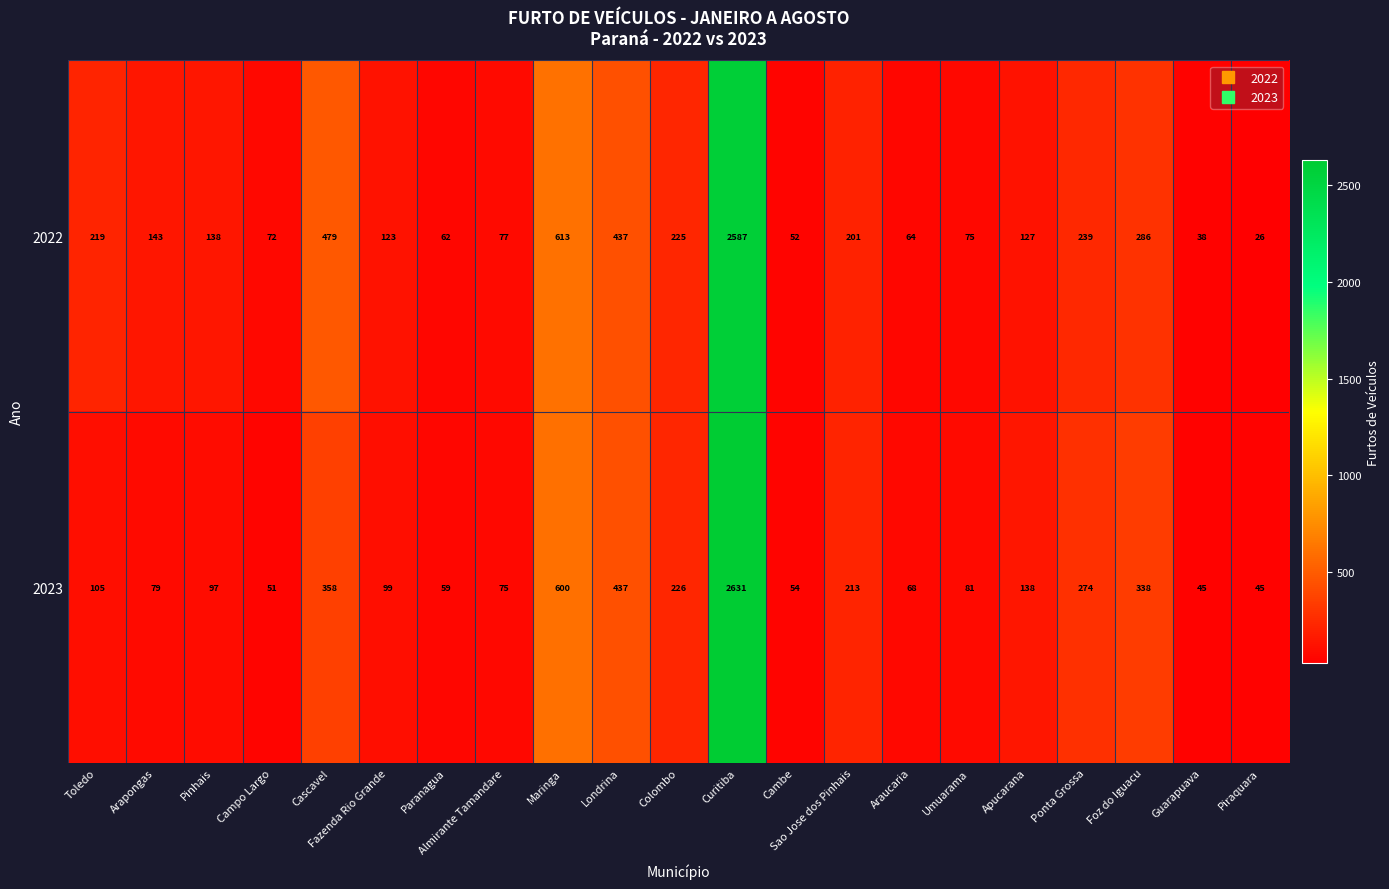

What is the sum of all 2022 values?

6283